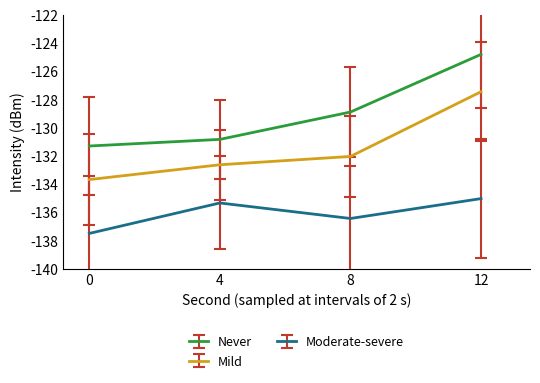

What is the total value across all series at 0?

-402.5